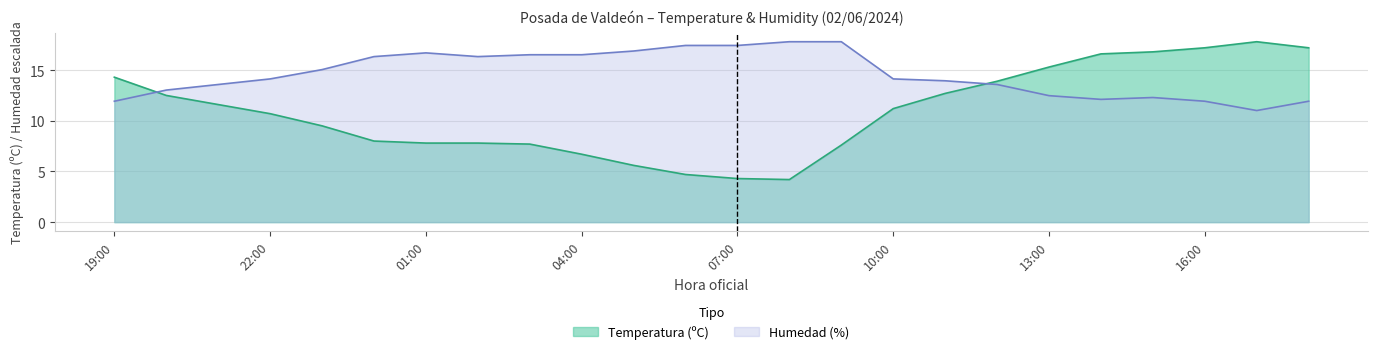

Which series changed the most between 21:00 and 15:00?

Temperatura (ºC)